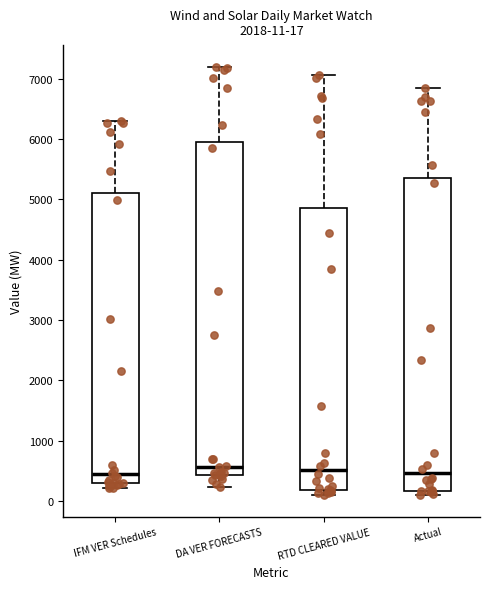

Which box is the tallest, from its lower edge to its upper edge?

DA VER FORECASTS